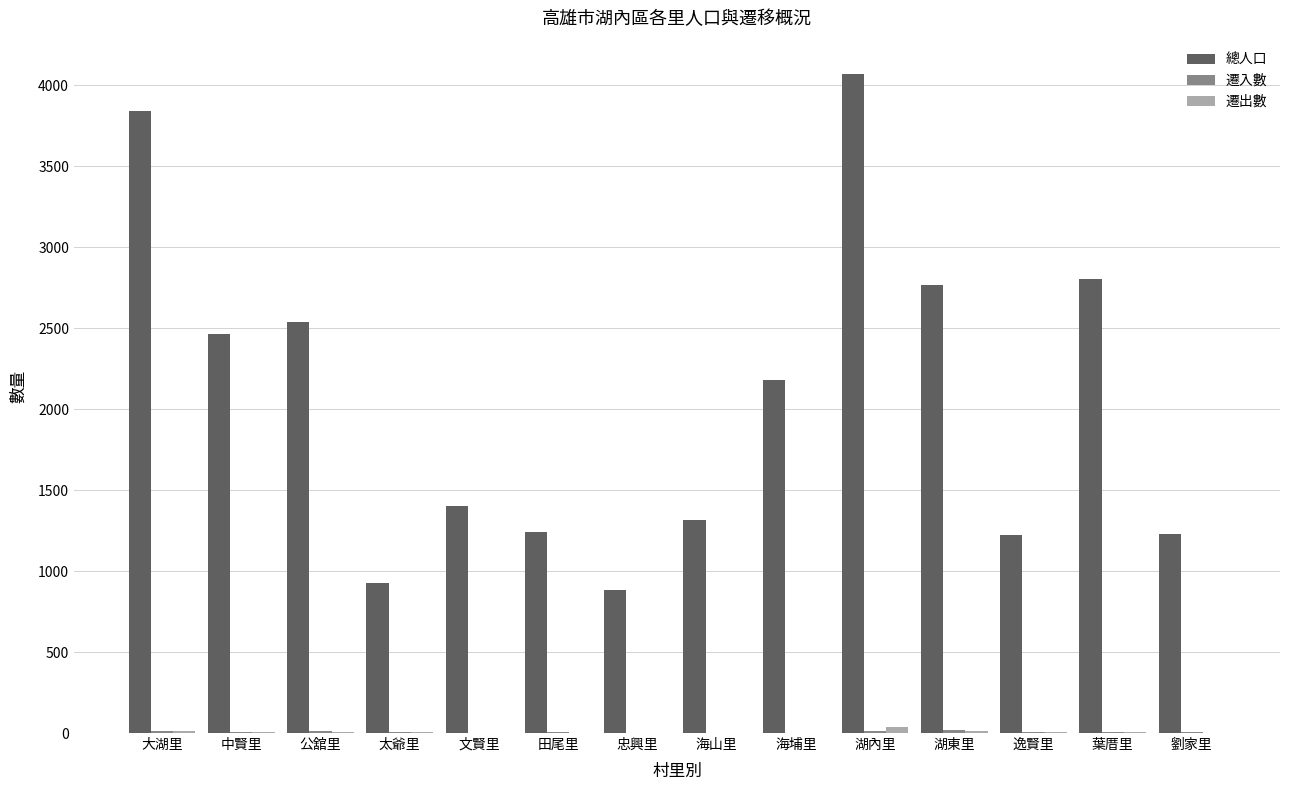

Are the bars grouped side by side (vs. stacked)?

Yes